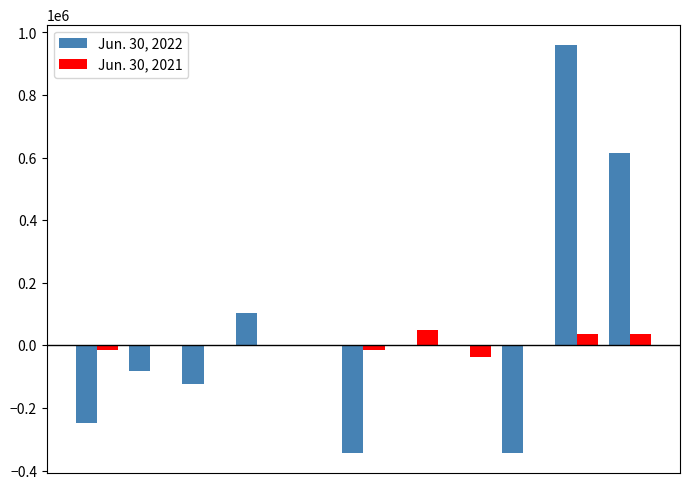

What is the maximum value shown in the chart?

959964